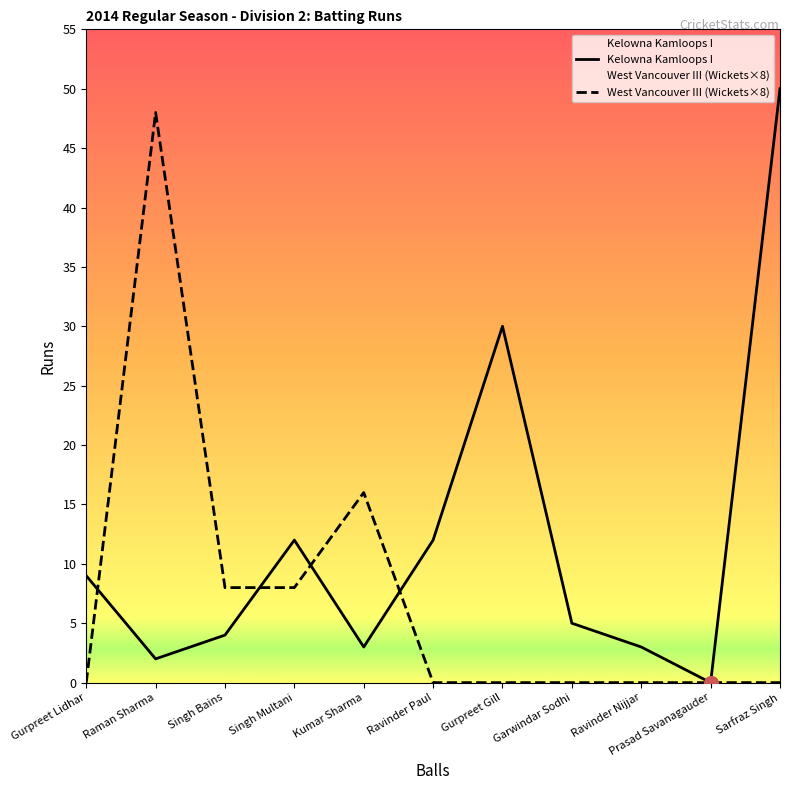

True or false: Kelowna Kamloops I has more than 2 points higher than both neighbors.

False